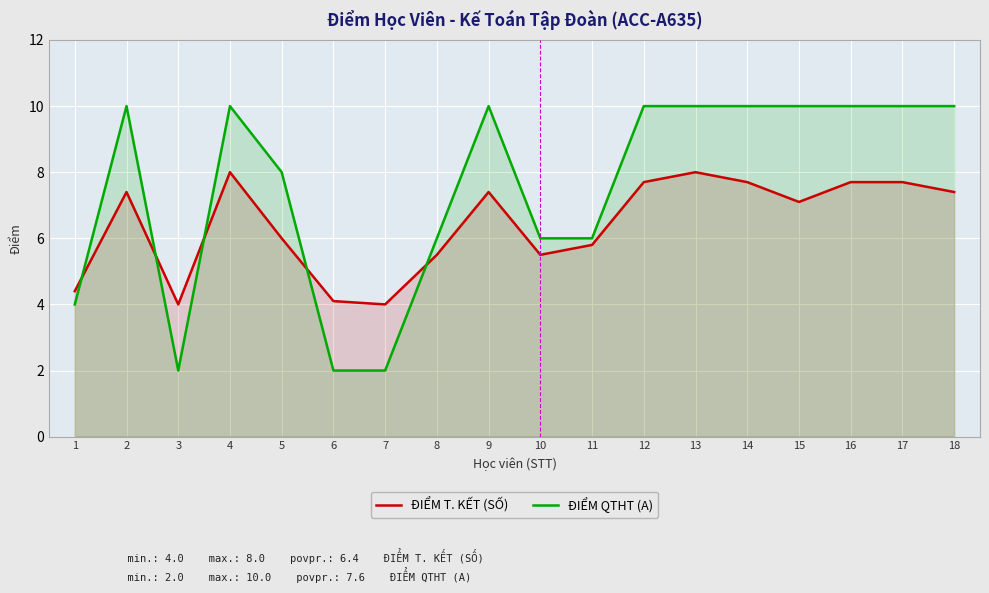

At which category does ĐIỂM T. KẾT (SỐ) reach its first local valley?

3